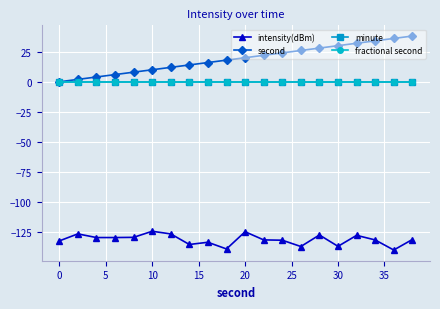

Which series has the largest total across all categories?

second